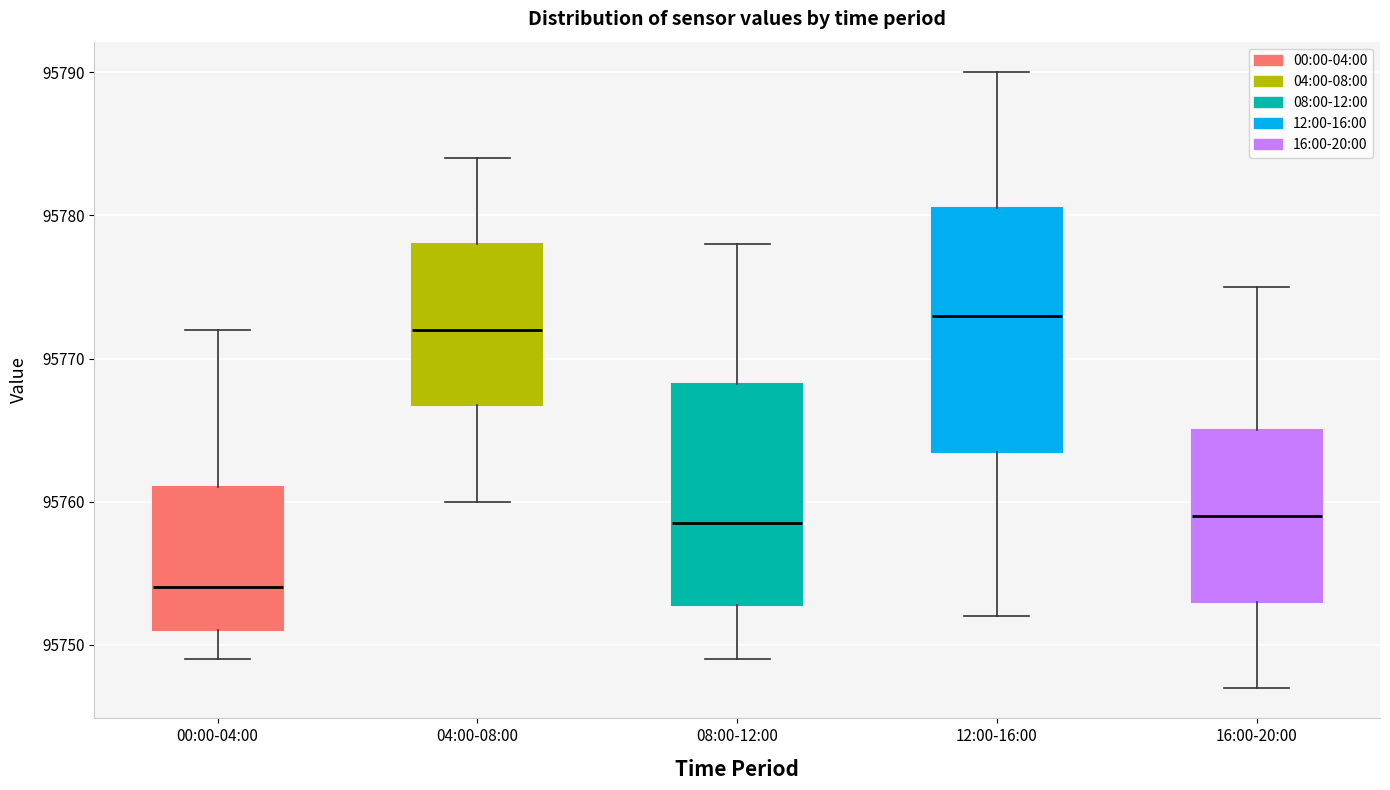

Reading left to right, read every box against the y-axis: the position of its median line, the range the box covers, and the ends of its whiskers. The values are not printed on the chart, so give them approximately, as read against the axis.

00:00-04:00: median 95754, box 95751 to 95761, whiskers 95749 to 95772
04:00-08:00: median 95772, box 95767 to 95778, whiskers 95760 to 95784
08:00-12:00: median 95759, box 95753 to 95768, whiskers 95749 to 95778
12:00-16:00: median 95773, box 95764 to 95781, whiskers 95752 to 95790
16:00-20:00: median 95759, box 95753 to 95765, whiskers 95747 to 95775